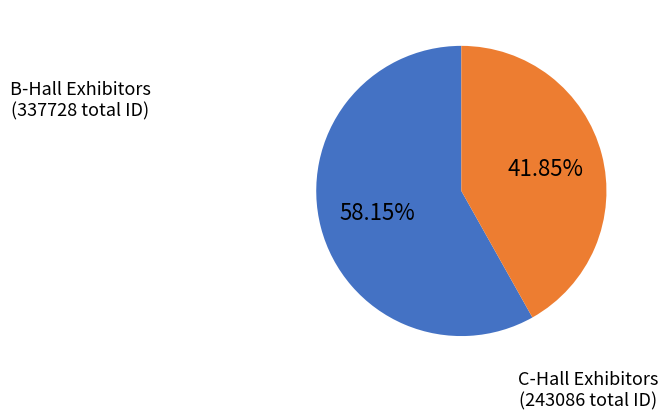

Count the number of slices in the pie.

2